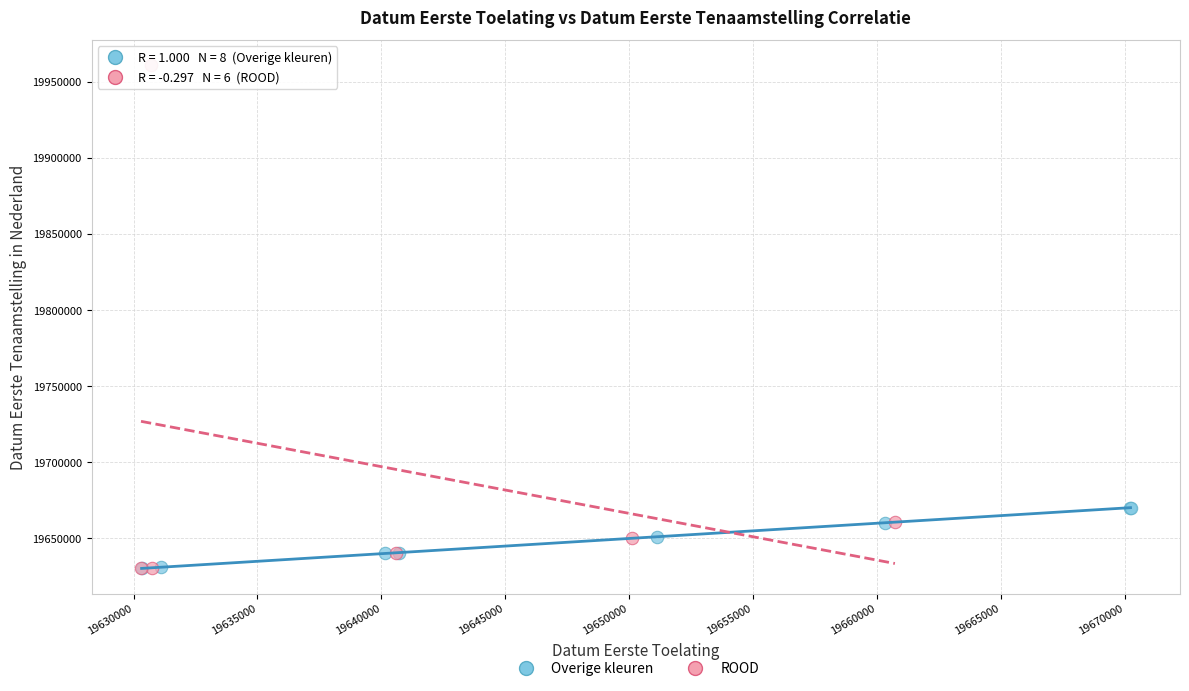

Which series has the largest Y range (max minus min)?

ROOD